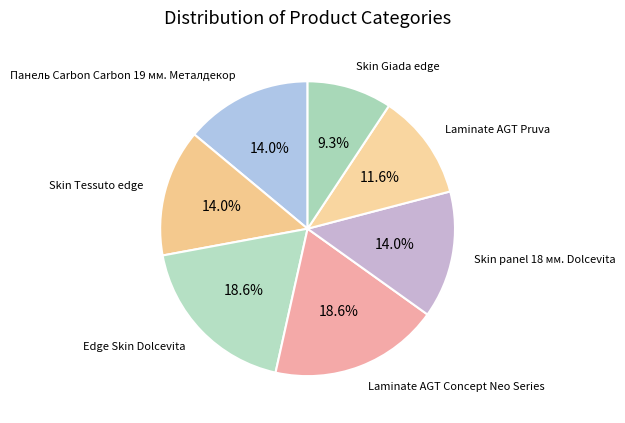

Approximately how many times larger is the value at Laminate AGT Pruva compared to Skin panel 18 мм. Dolcevita?

0.8